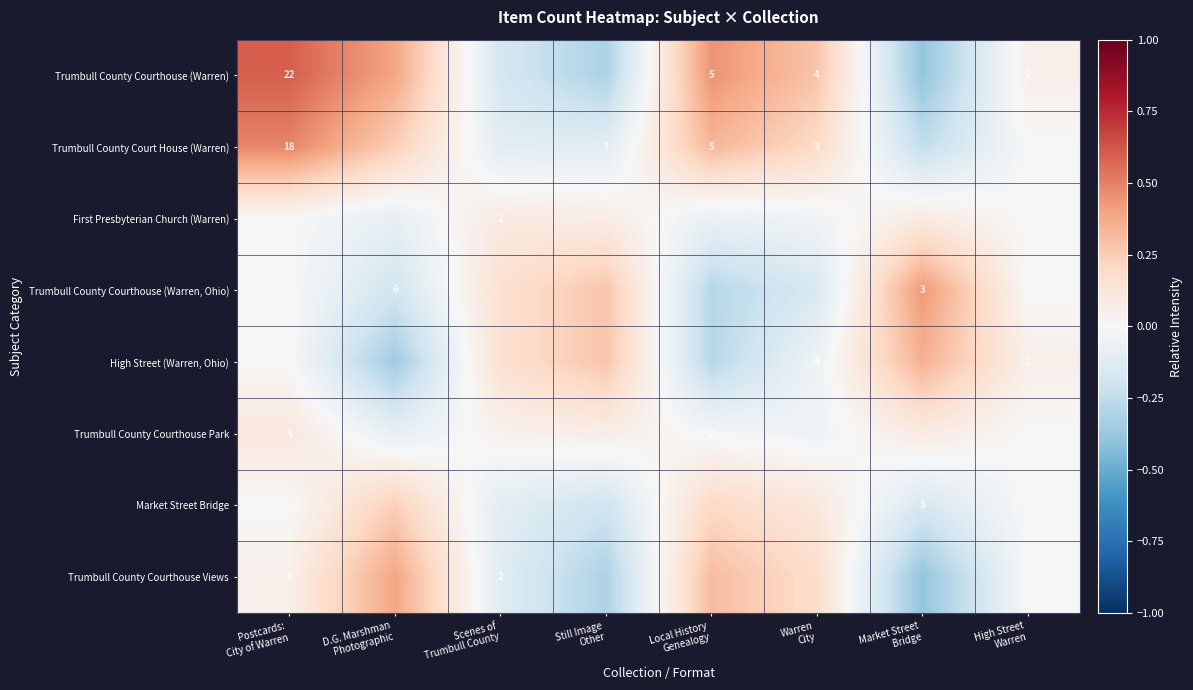

True or false: Trumbull County Courthouse (Warren) has a value of 0.8 at Local History Genealogy.

False